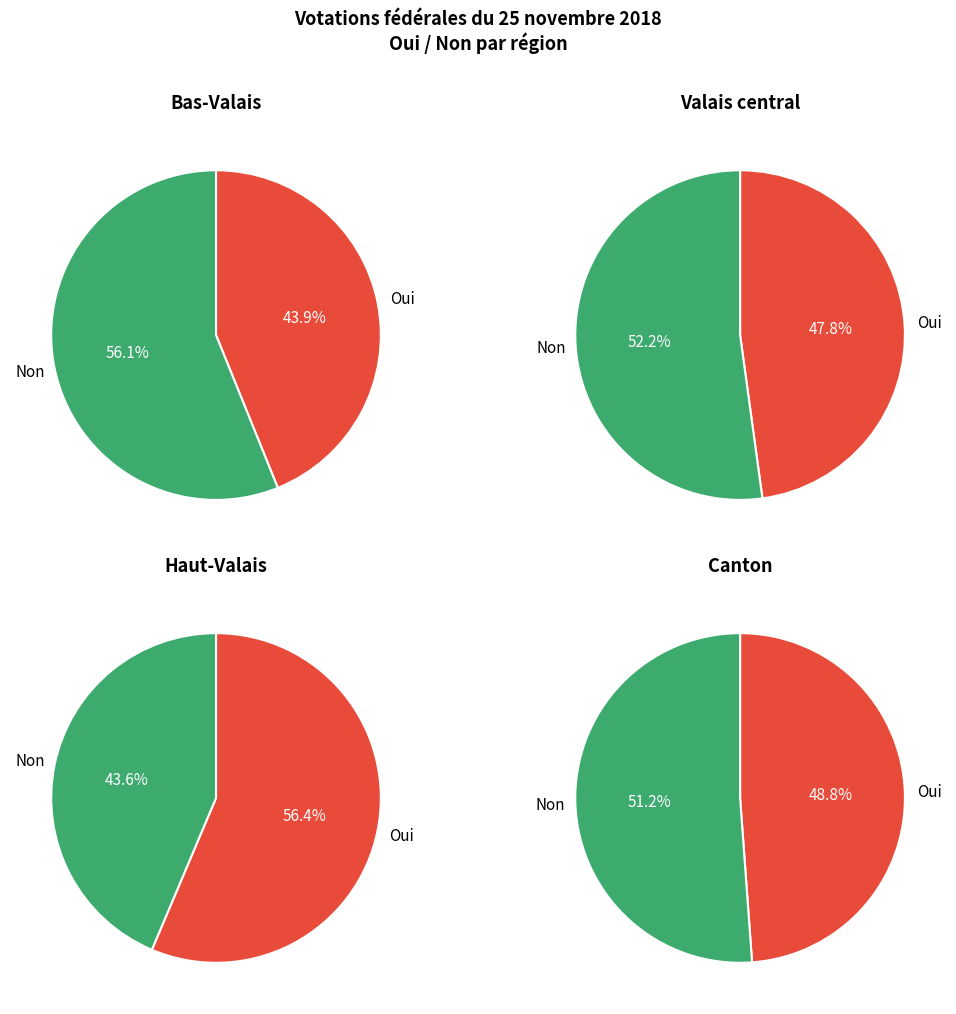

Does Bas-Valais account for over 50% of the chart?

No